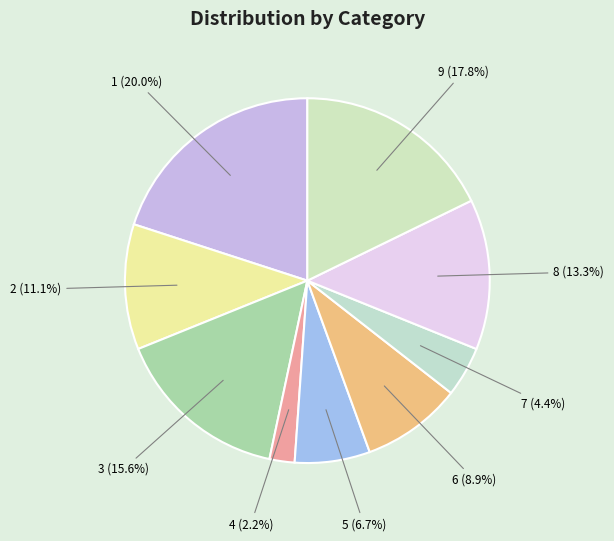

What is the ratio of the value at 2 to the value at 9?

0.6